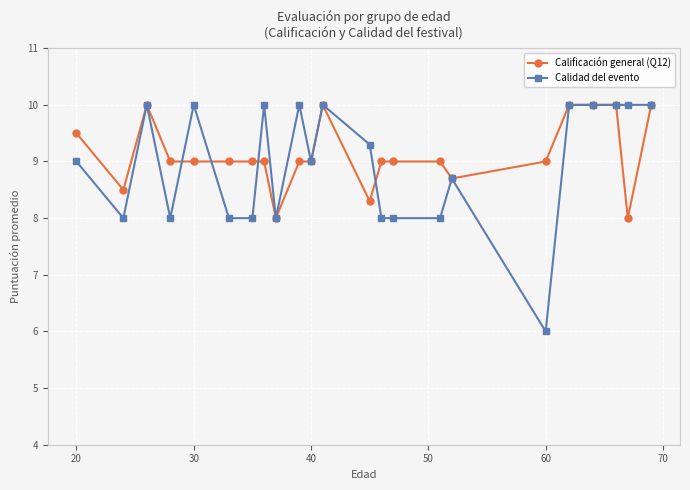

How many series are shown in this chart?

2